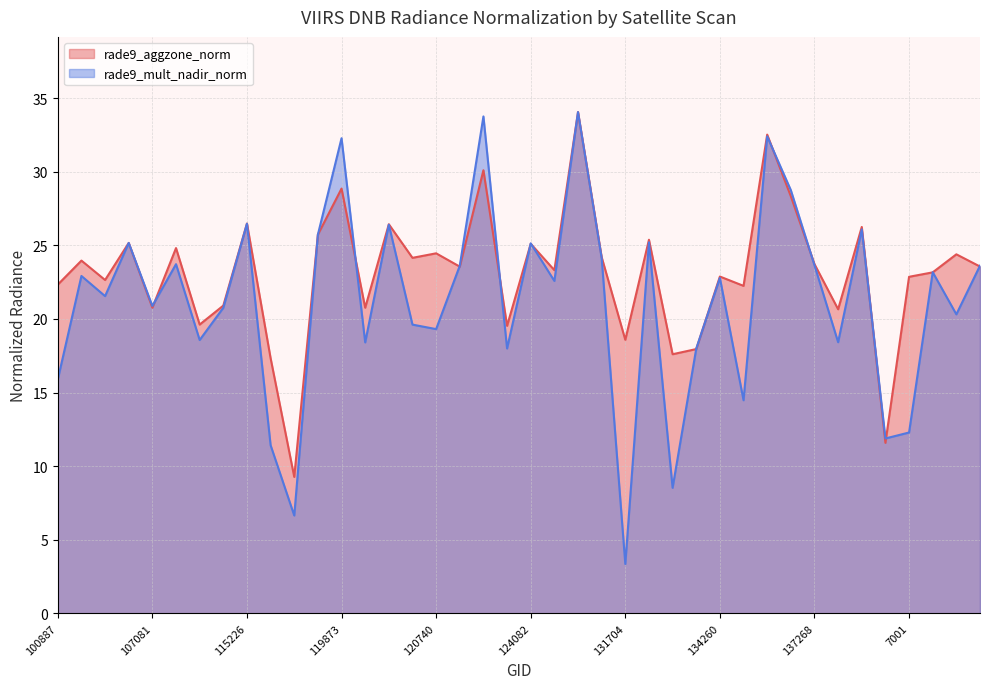

Count the number of categories in the chart.

40